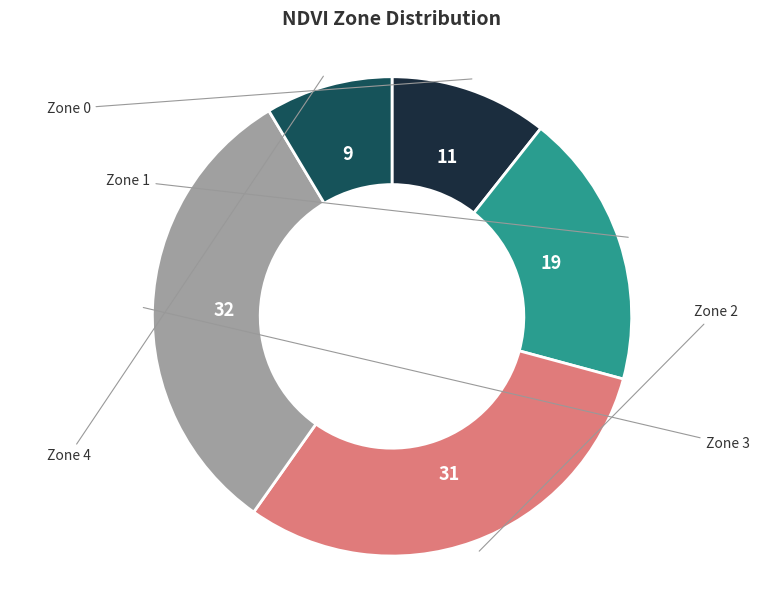

Is there any slice that represents more than half of the pie?

No